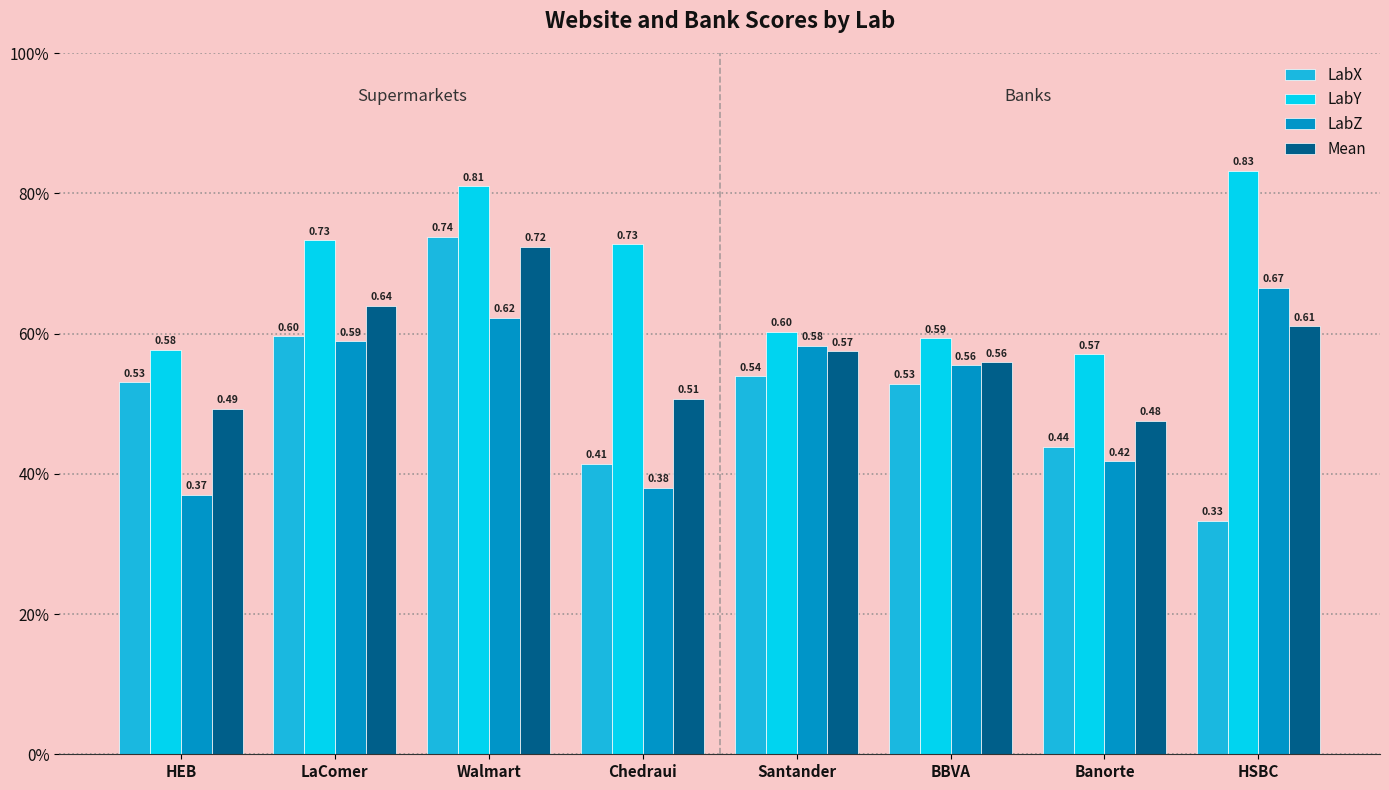

What are all the series names shown in the legend?

LabX, LabY, LabZ, Mean